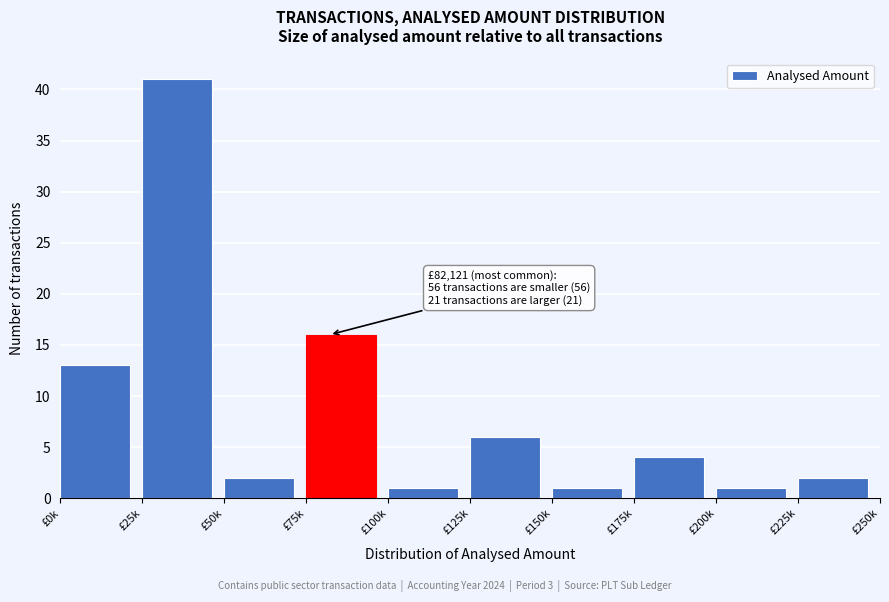

Reading left to right, list all the values displayed in this chart.

13	41	2	16	1	6	1	4	1	2